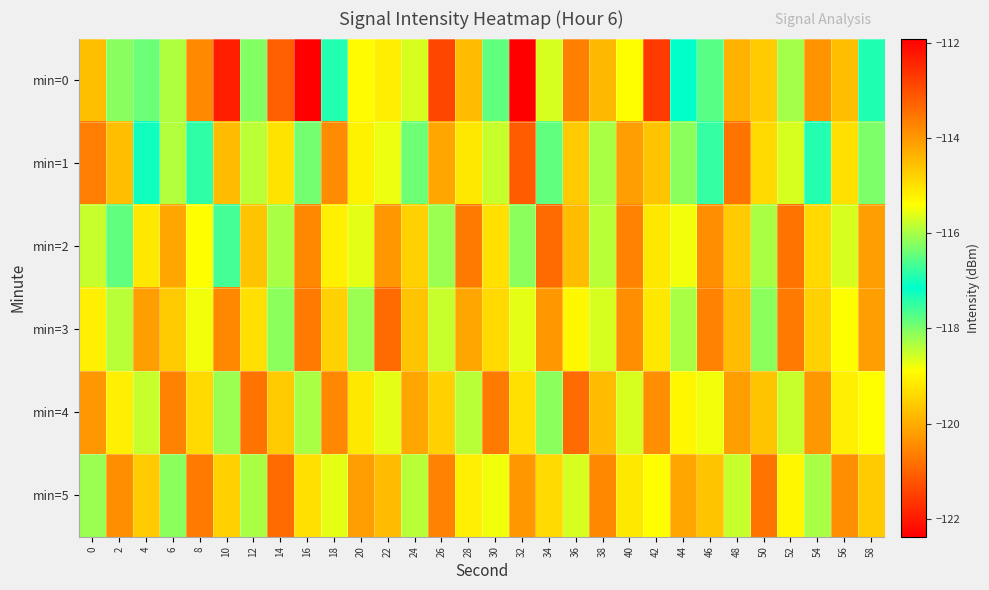

Reading left to right, extract all data points from this chart.

min=0: 0=-119.7	2=-118.1	4=-116.4	6=-118.3	8=-120.5	10=-121.9	12=-118.0	14=-121.1	16=-111.9	18=-117.4	20=-118.9	22=-119.1	24=-118.6	26=-121.4	28=-119.8	30=-117.8	32=-122.4	34=-118.6	36=-120.6	38=-119.8	40=-118.9	42=-121.6	44=-117.1	46=-117.7	48=-119.9	50=-119.6	52=-118.3	54=-113.9	56=-119.8	58=-117.4
min=1: 0=-120.6	2=-119.7	4=-117.3	6=-118.4	8=-117.5	10=-119.8	12=-118.4	14=-119.3	16=-117.9	18=-120.5	20=-119.0	22=-118.8	24=-117.9	26=-120.1	28=-119.2	30=-118.5	32=-121.1	34=-117.8	36=-119.6	38=-118.3	40=-120.2	42=-119.7	44=-118.1	46=-117.5	48=-120.8	50=-119.4	52=-118.6	54=-116.9	56=-119.3	58=-118.0
min=2: 0=-118.5	2=-117.8	4=-119.2	6=-120.1	8=-118.9	10=-117.6	12=-119.7	14=-118.3	16=-120.5	18=-119.1	20=-118.7	22=-120.3	24=-119.5	26=-118.2	28=-120.7	30=-119.3	32=-118.1	34=-120.9	36=-119.8	38=-118.4	40=-120.6	42=-119.2	44=-118.8	46=-120.4	48=-119.6	50=-118.3	52=-120.8	54=-119.4	56=-118.6	58=-120.2
min=3: 0=-119.1	2=-118.4	4=-120.2	6=-119.6	8=-118.8	10=-120.5	12=-119.3	14=-118.1	16=-120.7	18=-119.5	20=-118.2	22=-120.9	24=-119.7	26=-118.5	28=-120.1	30=-119.4	32=-118.7	34=-120.3	36=-119.0	38=-118.6	40=-120.4	42=-119.2	44=-118.3	46=-120.6	48=-119.8	50=-118.1	52=-120.7	54=-119.5	56=-118.9	58=-120.2
min=4: 0=-120.3	2=-119.1	4=-118.5	6=-120.6	8=-119.4	10=-118.2	12=-120.8	14=-119.6	16=-118.3	18=-120.5	20=-119.2	22=-118.7	24=-120.1	26=-119.5	28=-118.4	30=-120.7	32=-119.3	34=-118.1	36=-120.9	38=-119.8	40=-118.6	42=-120.4	44=-119.0	46=-118.8	48=-120.2	50=-119.7	52=-118.5	54=-120.3	56=-119.1	58=-118.9
min=5: 0=-118.2	2=-120.4	4=-119.6	6=-118.1	8=-120.7	10=-119.5	12=-118.3	14=-120.9	16=-119.3	18=-118.7	20=-120.2	22=-119.8	24=-118.4	26=-120.6	28=-119.1	30=-118.8	32=-120.3	34=-119.4	36=-118.6	38=-120.5	40=-119.2	42=-118.9	44=-120.1	46=-119.7	48=-118.5	50=-120.8	52=-119.0	54=-118.3	56=-120.4	58=-119.6